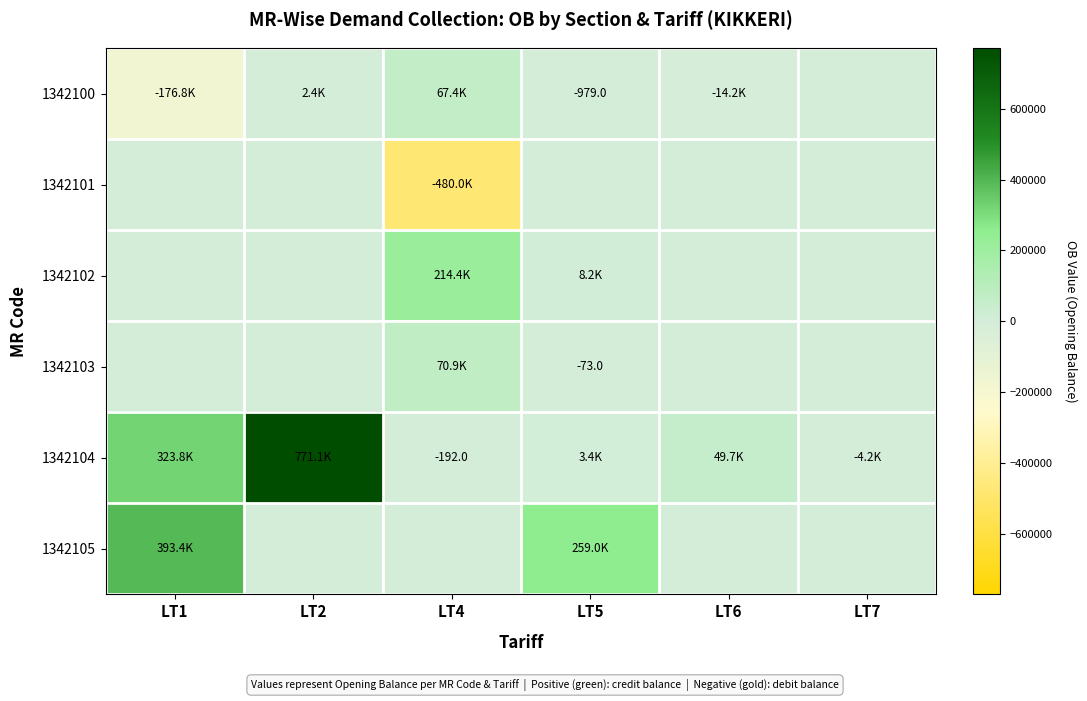

Rank the series by their maximum value, from lowest to highest.

1342101, 1342100, 1342103, 1342102, 1342105, 1342104